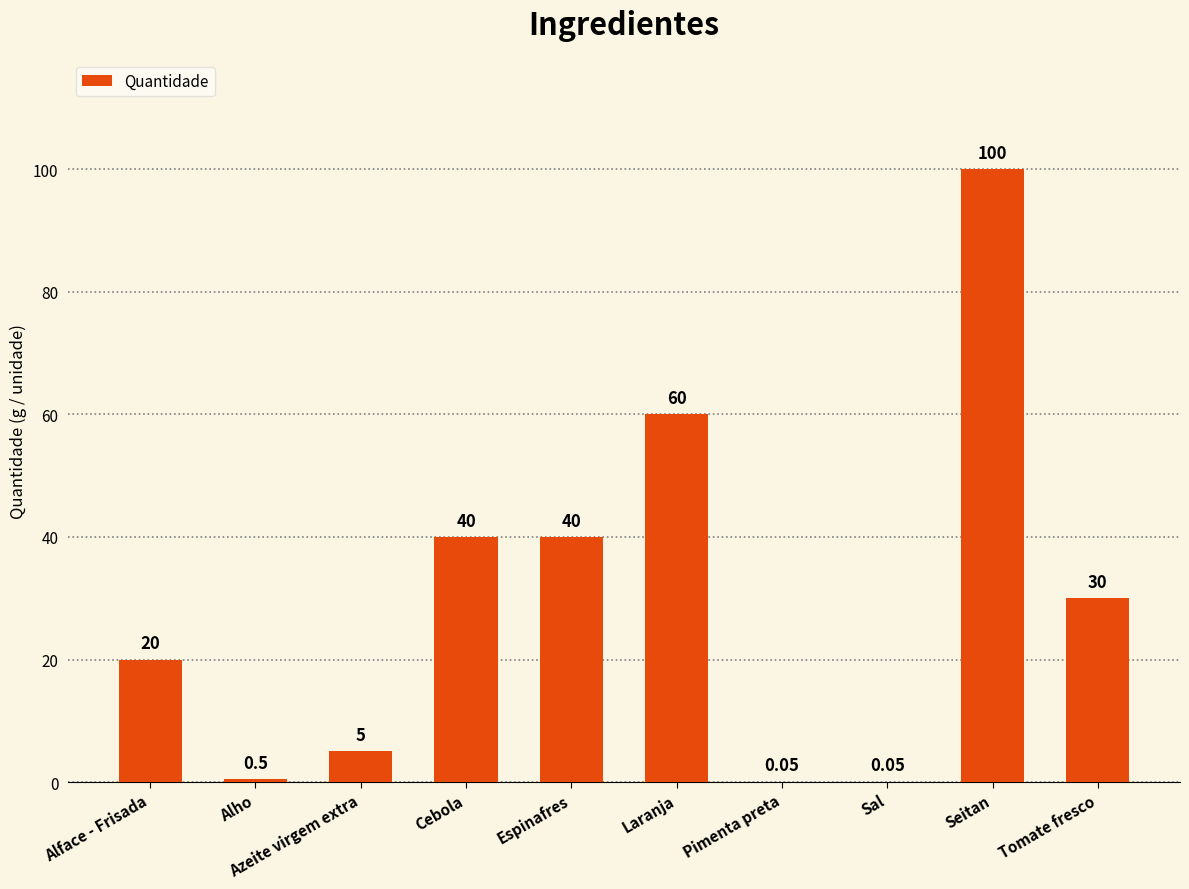

Are the bars horizontal?

No